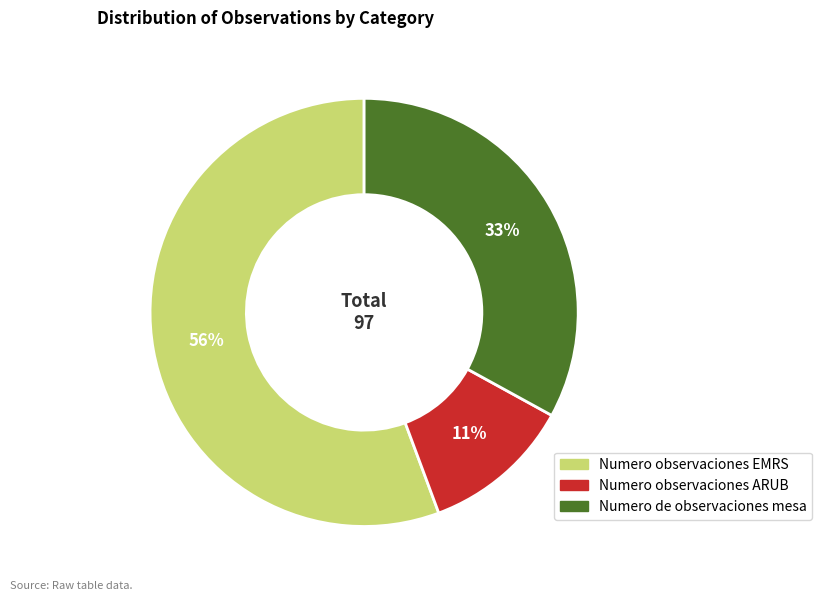

What is the majority slice?

Numero observaciones EMRS